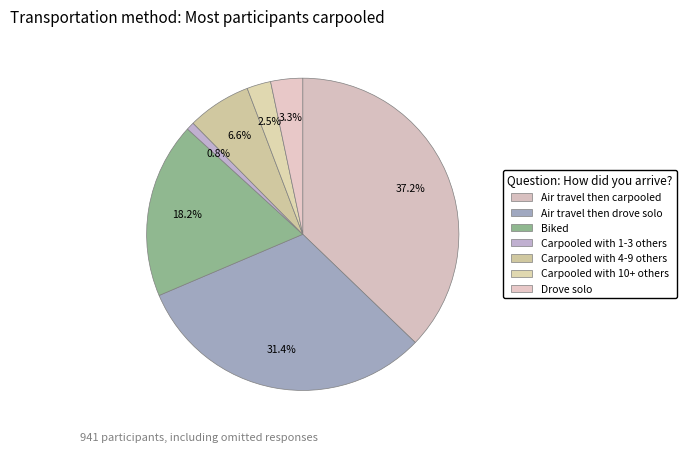

How many segments does this pie chart have?

7